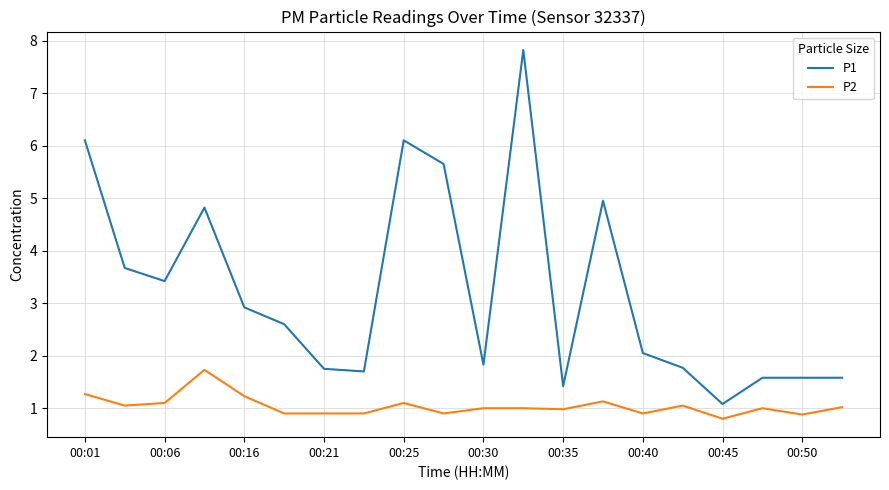

What is the difference between the maximum and minimum values in the P1 series?

6.7